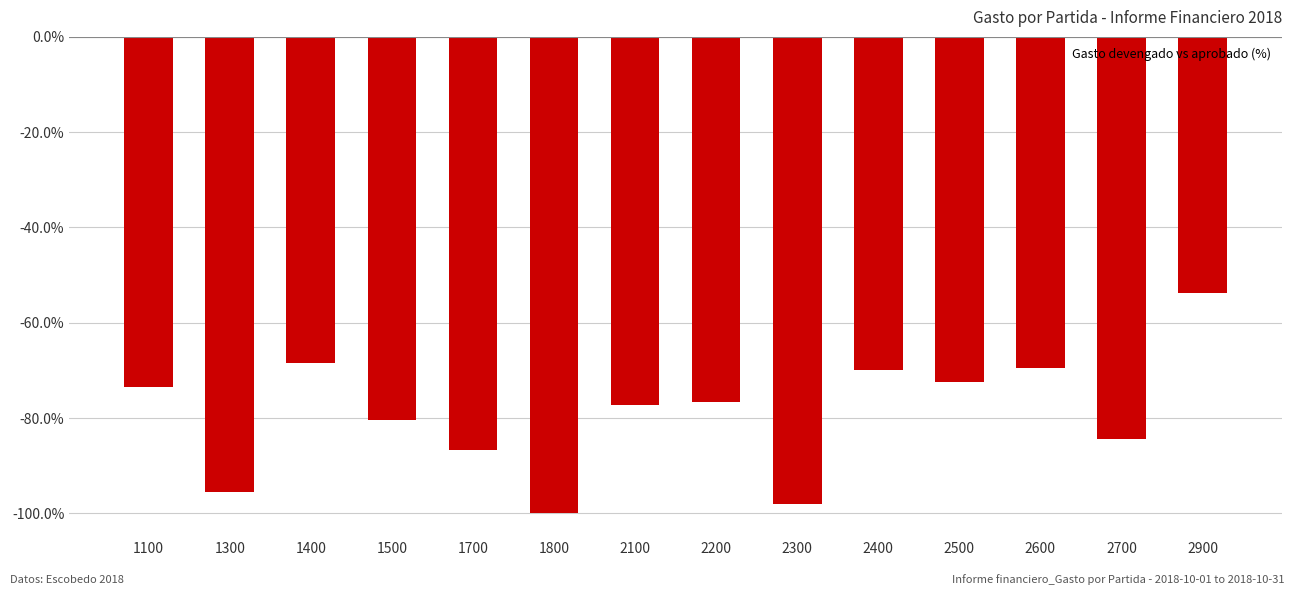

What is the sum of all values?

-1106.3